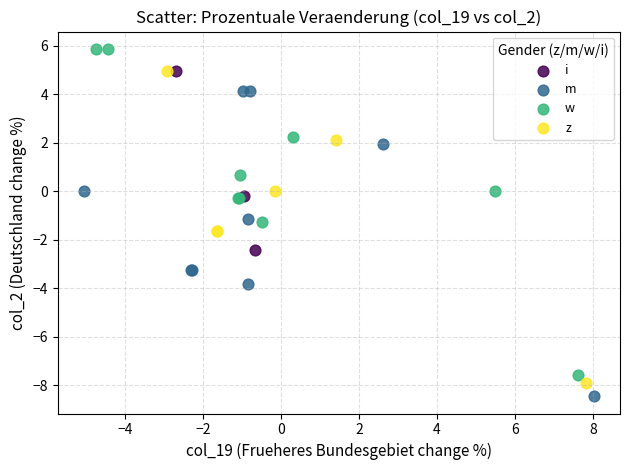

Which series reaches the maximum Y coordinate?

w